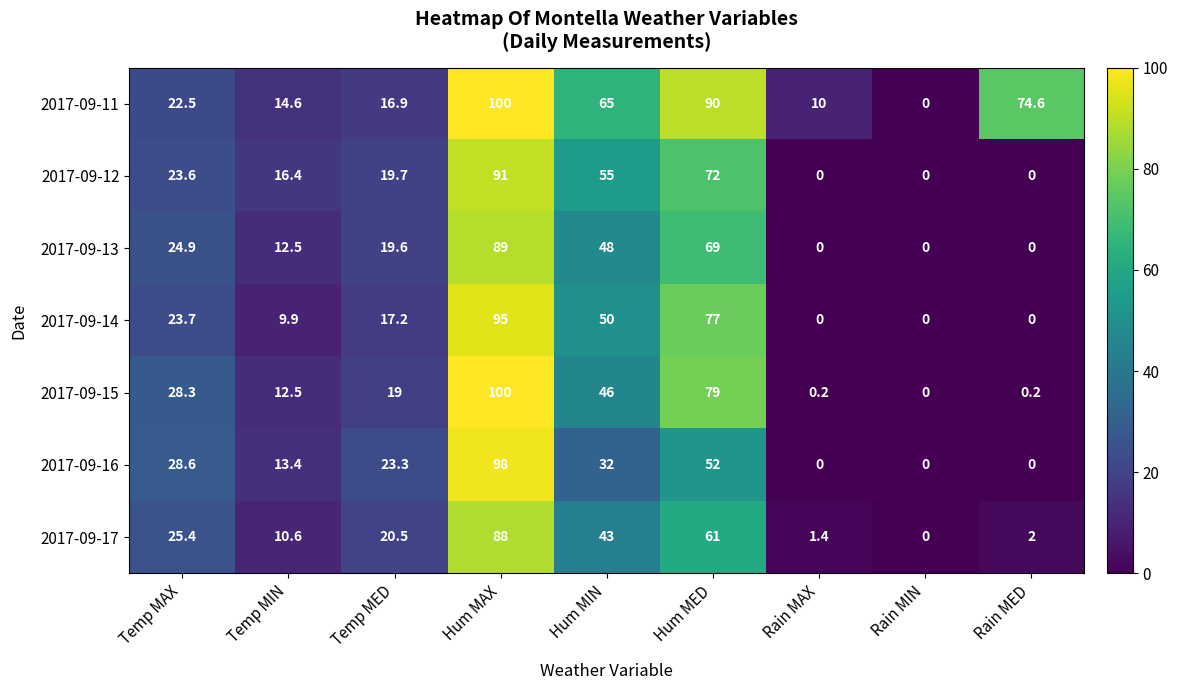

Which series changed the most between Temp MAX and Rain MIN?

2017-09-16